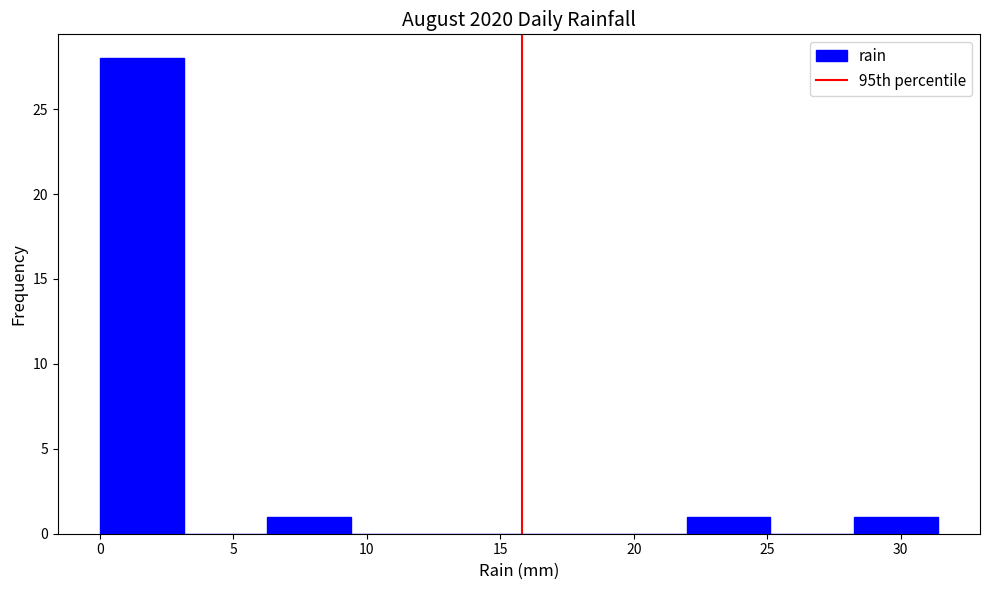

What is the height of the bar covering 28.5 to 31.5 on the x-axis? Neither the bar edges nor the heights are printed on the chart, so give them approximately, as read against the axes.

1